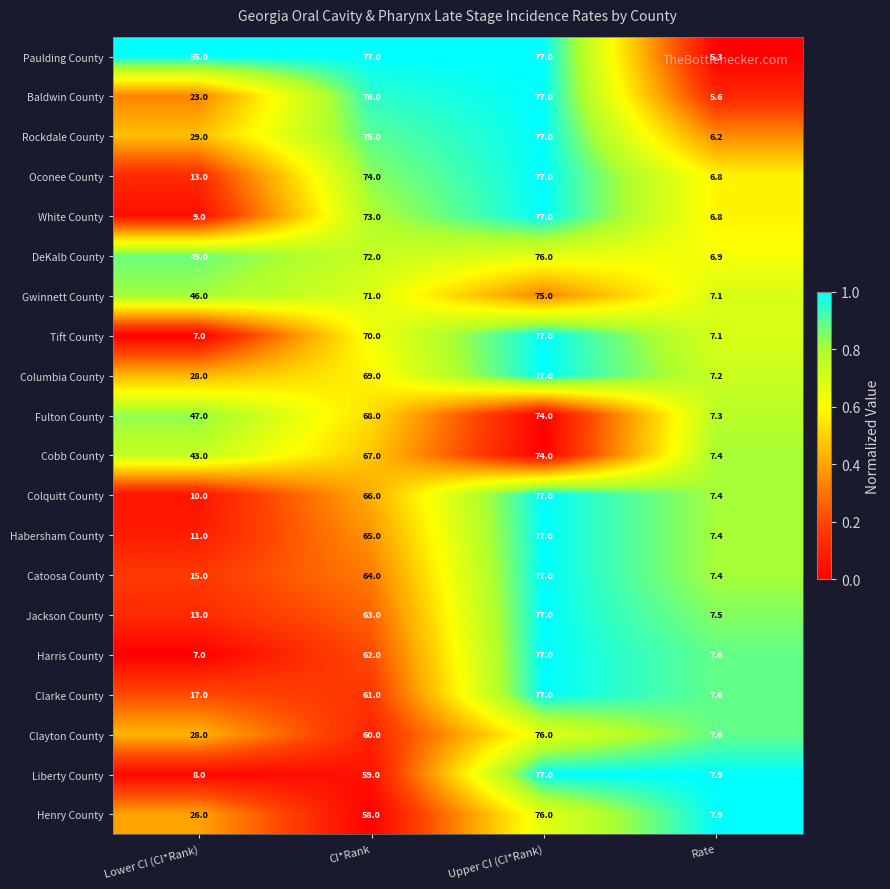

At which category does the chart reach its minimum across all series?

Rate